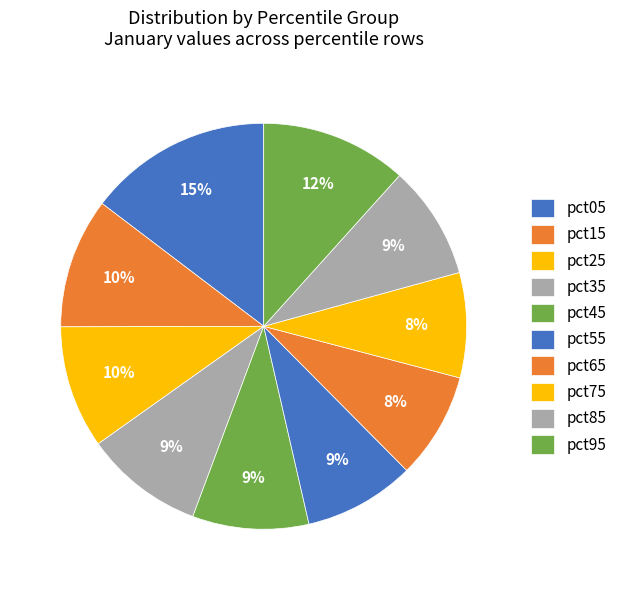

Which category has the smallest portion of the pie?

pct75